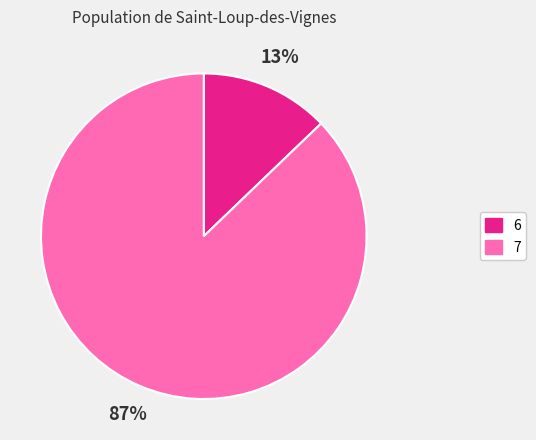

To the nearest percent, what percentage of the pie is 7?

87%